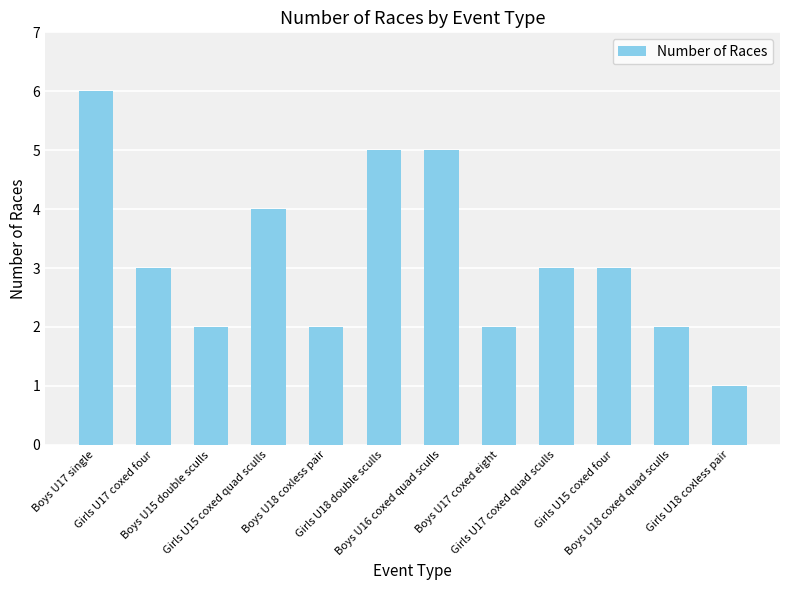

What is the sum of all values?

38